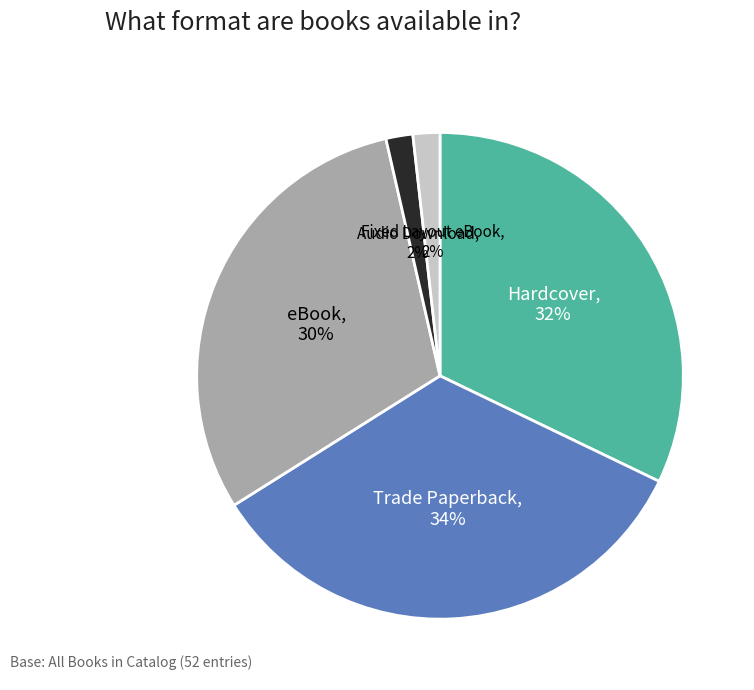

To the nearest percent, what portion does Fixed Layout eBook represent?

2%